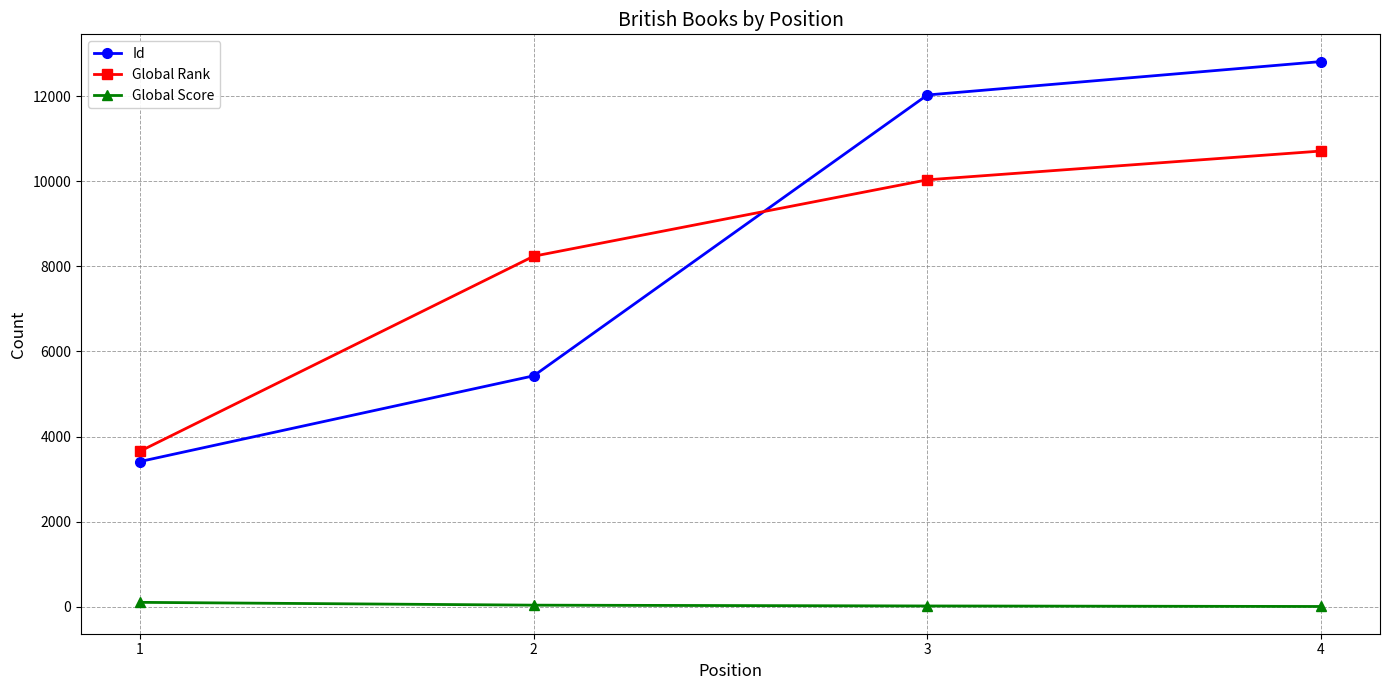

After their last crossing, which series has the higher values: Global Rank or Id?

Id